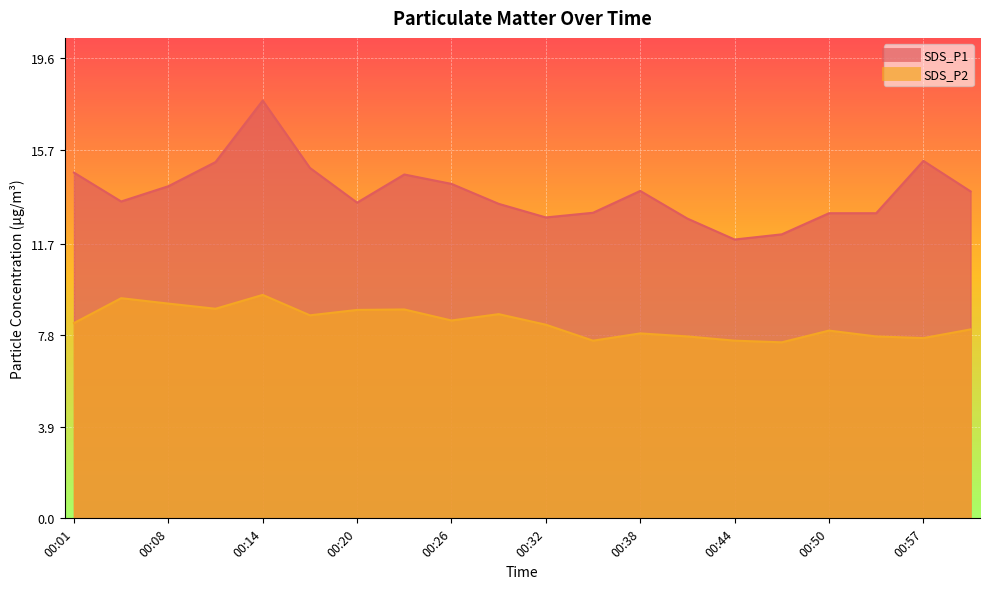

Does the chart display data point markers on the line(s)?

No